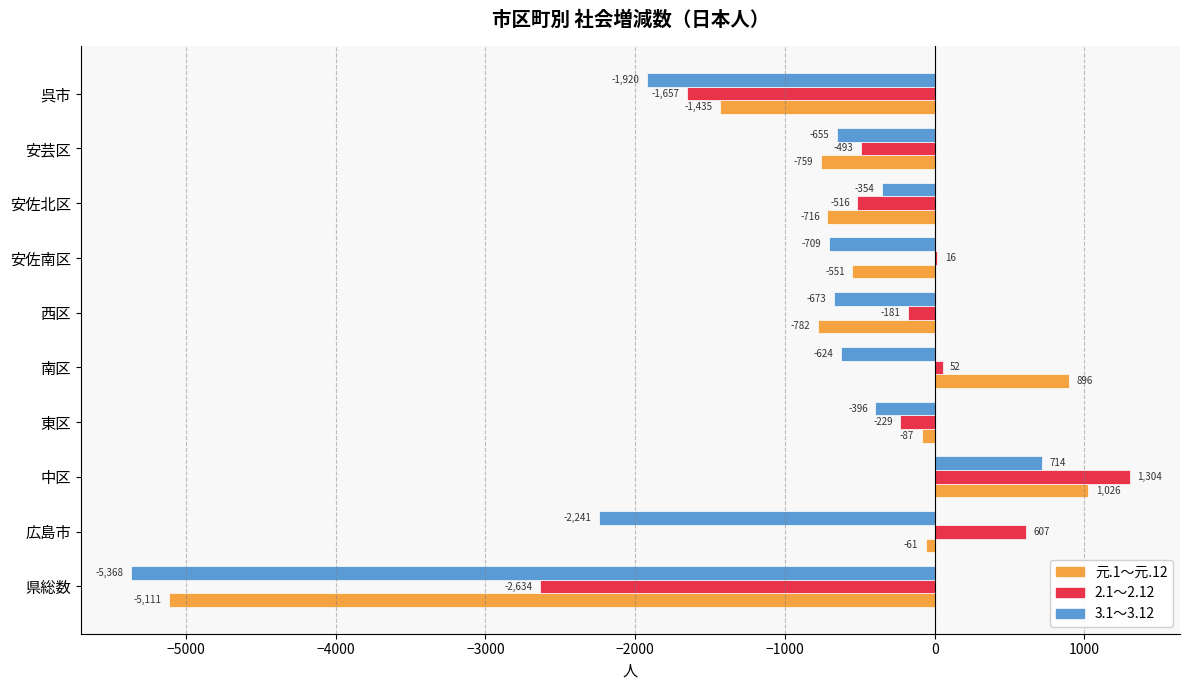

Which series has the largest range (max minus min)?

元.1～元.12